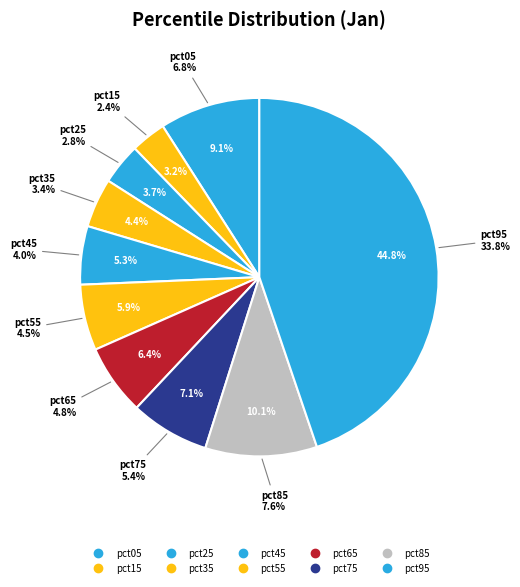

What is the largest slice in the pie chart?

pct95